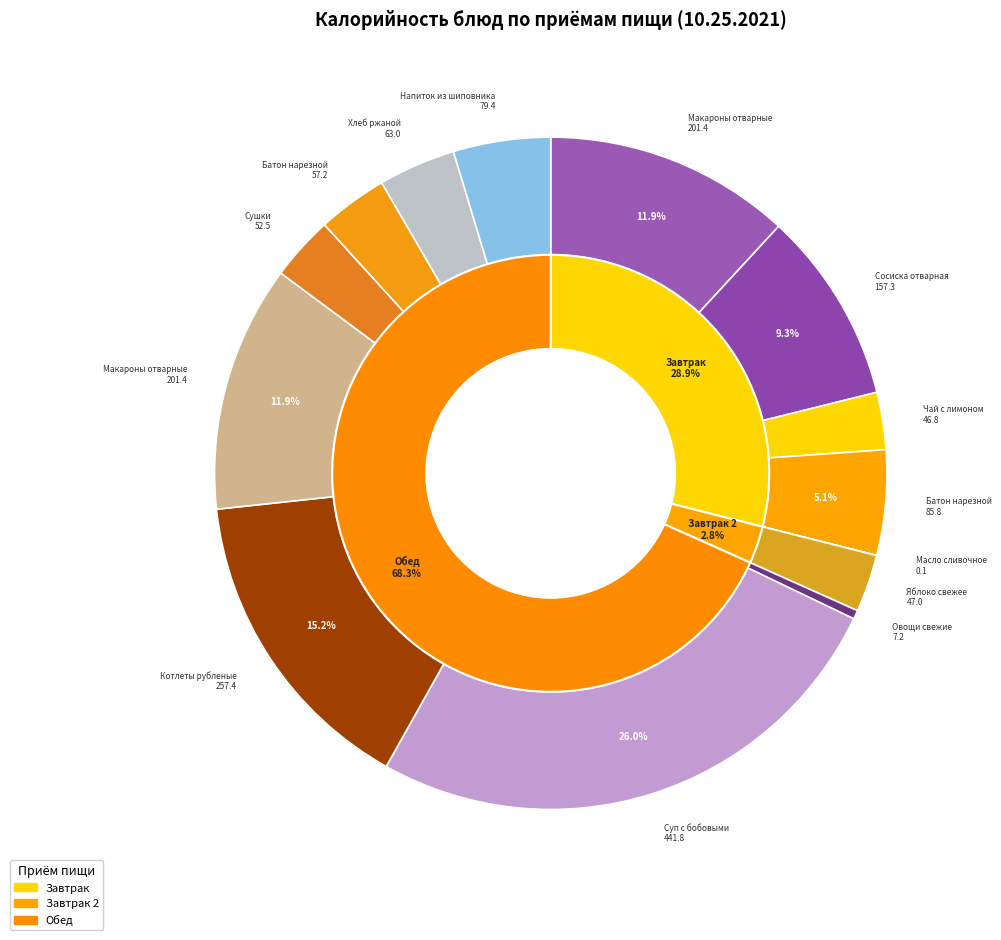

Does Котлеты рубленые (из птицы) represent more than half of the total?

No